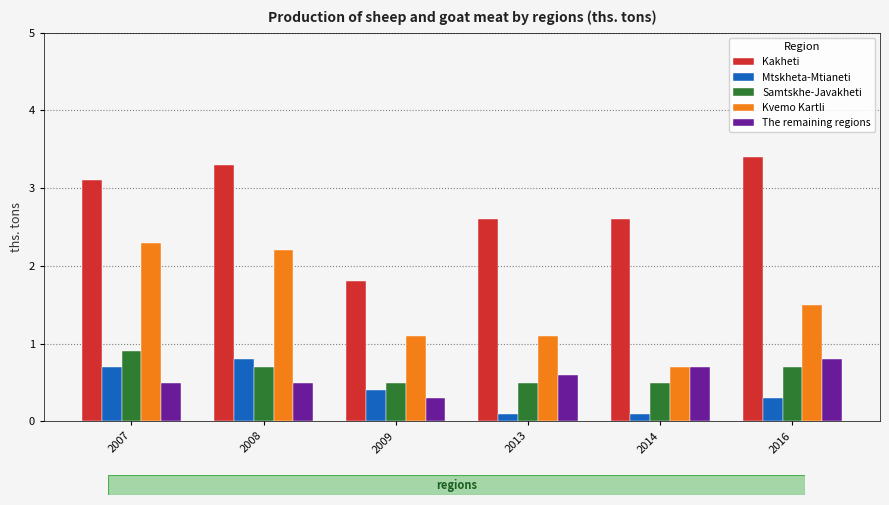

How many bars are there in total?

30